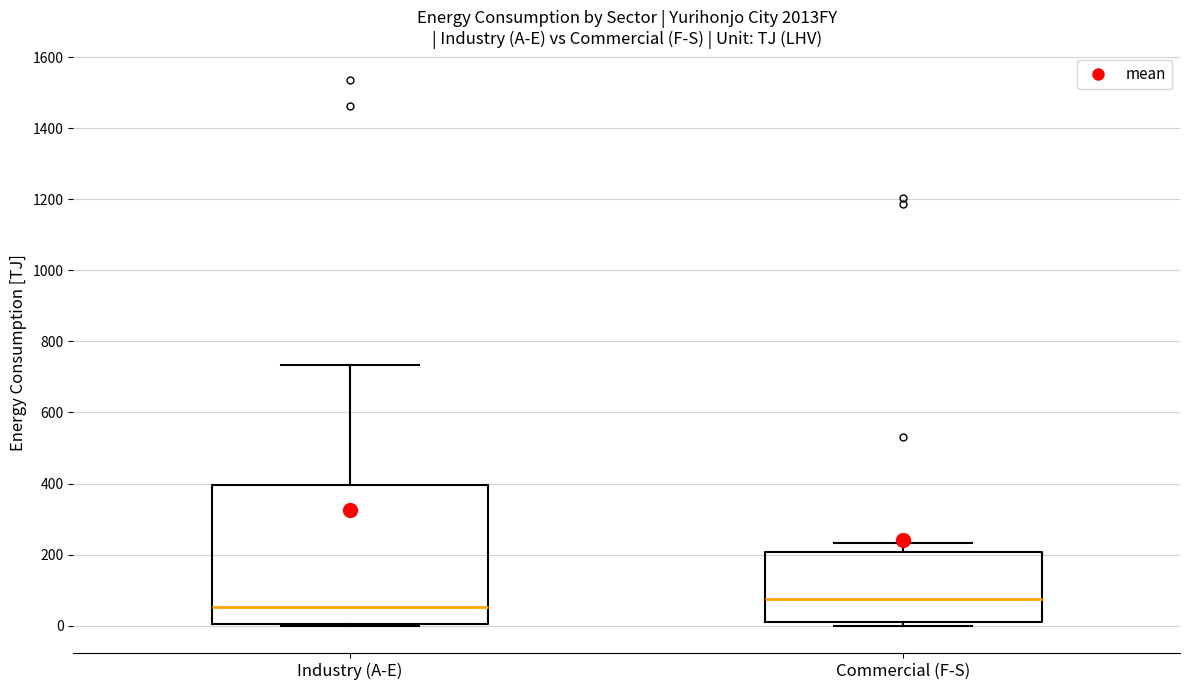

Where is the upper edge of the box for Commercial (F-S) on the y-axis? The values are not printed on the chart, so give them approximately, as read against the axis.

200